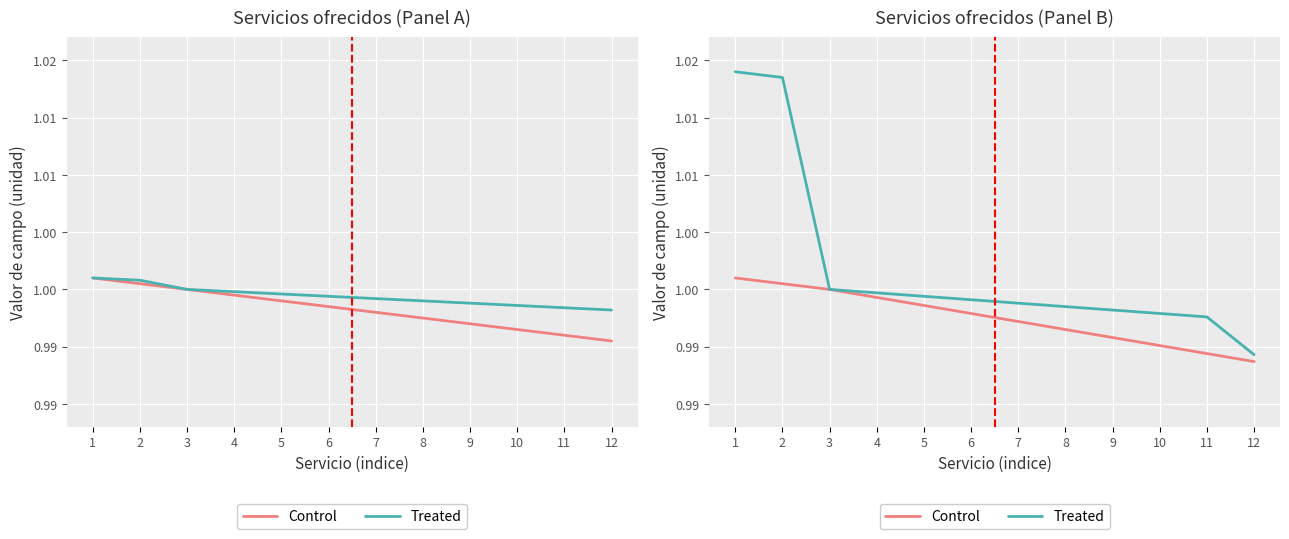

What is the value of the Treated point at the 11th from the left?

1.0